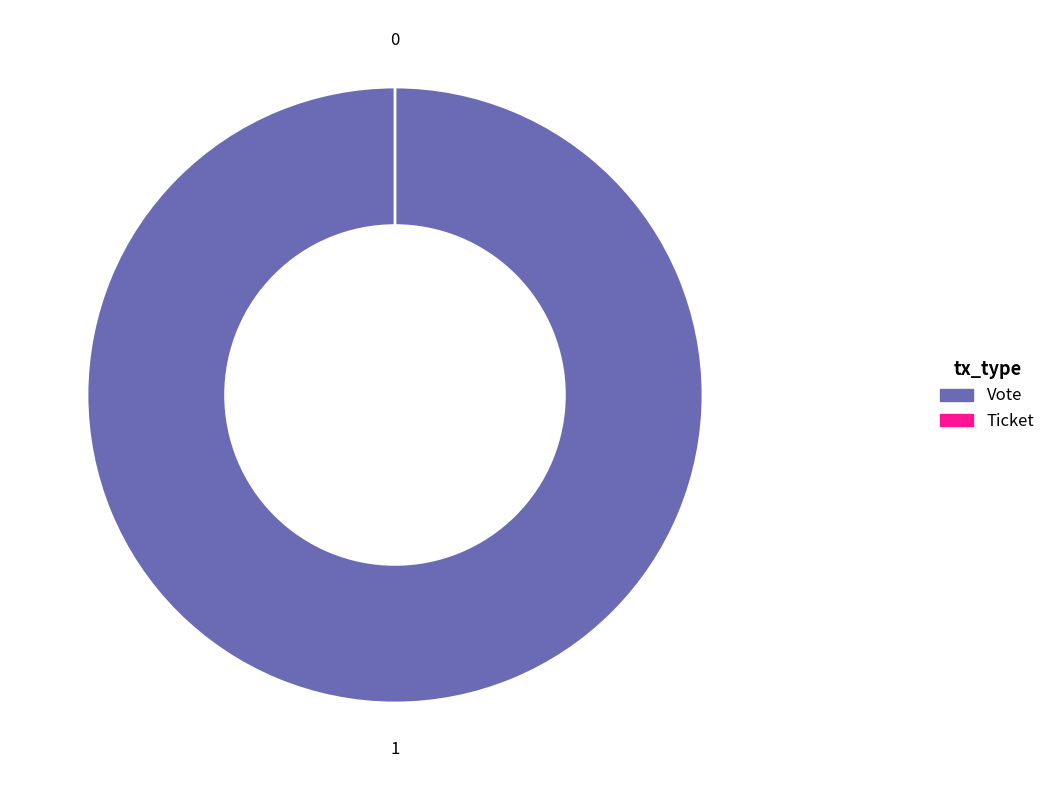

Which has a higher value, Vote or Ticket?

Vote